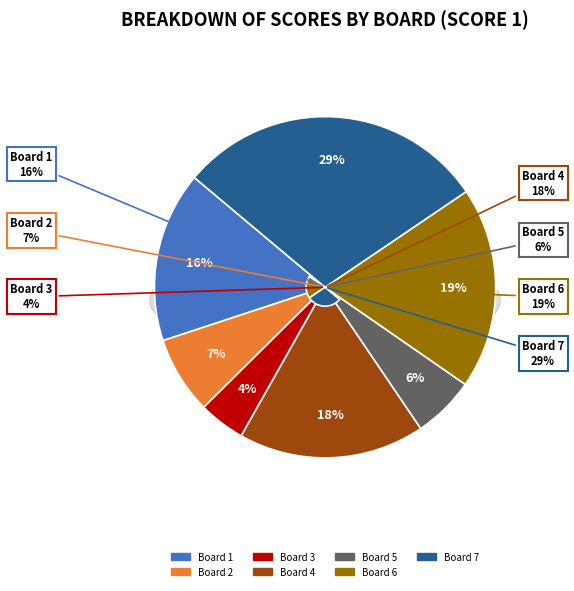

Is there a majority slice in this chart?

No